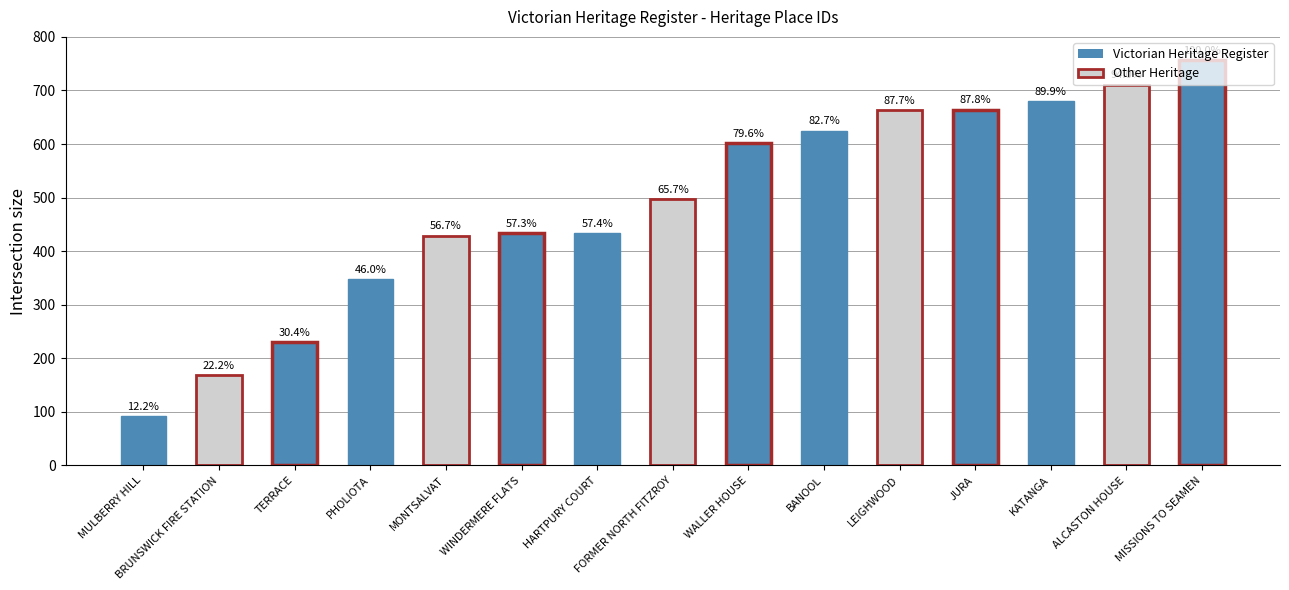

Are the bars horizontal?

No